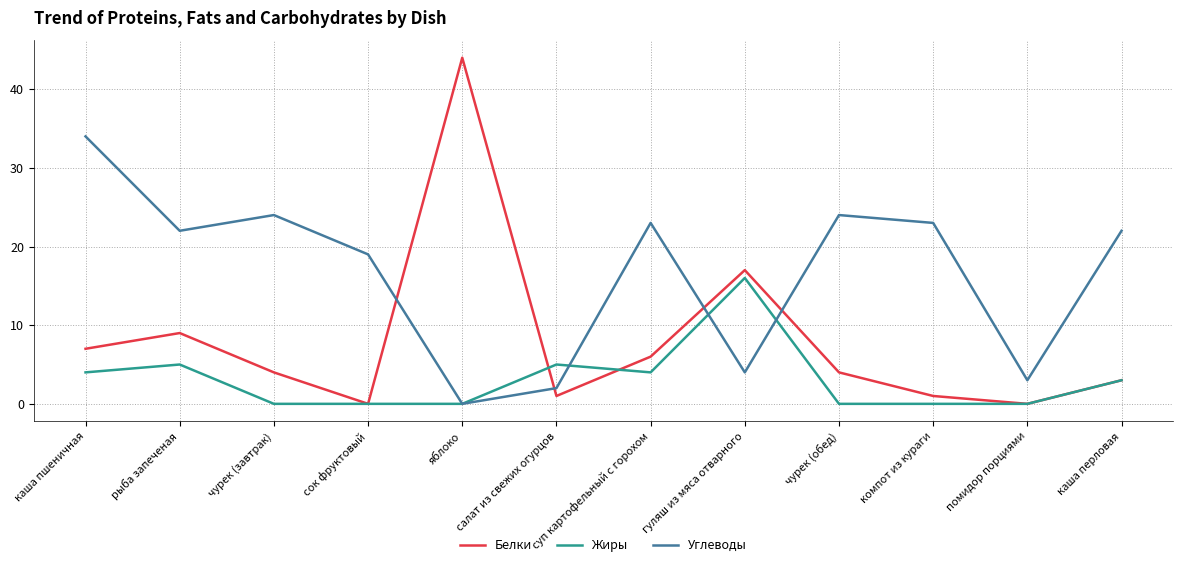

What is the approximate value of Белки at каша пшеничная, to the nearest 10?

10